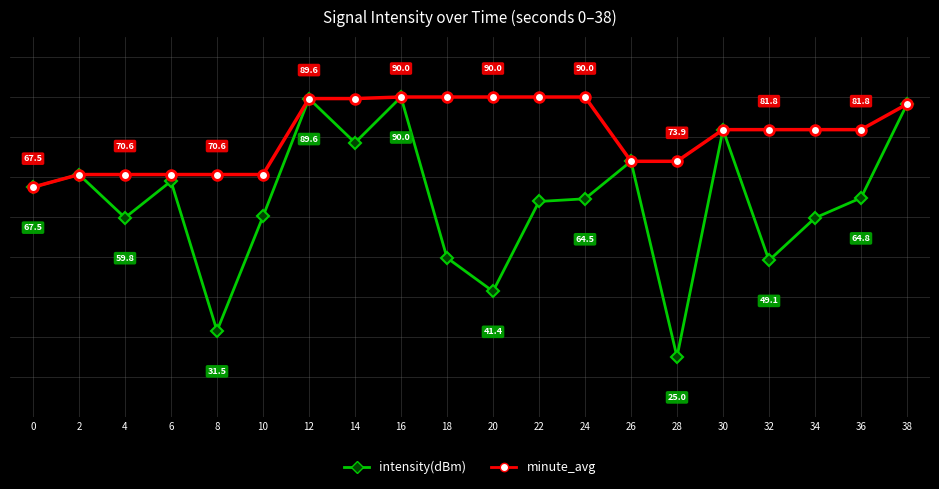

List the series in order of their overall mean, highest first.

minute_avg, intensity(dBm)